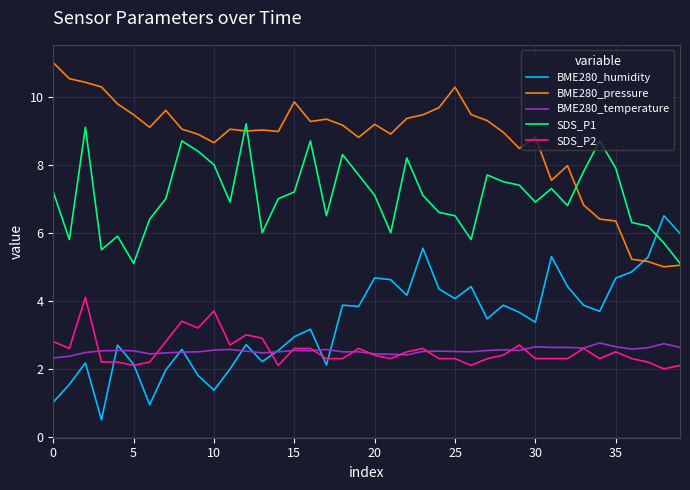

What are all the series names shown in the legend?

BME280_humidity, BME280_pressure, BME280_temperature, SDS_P1, SDS_P2